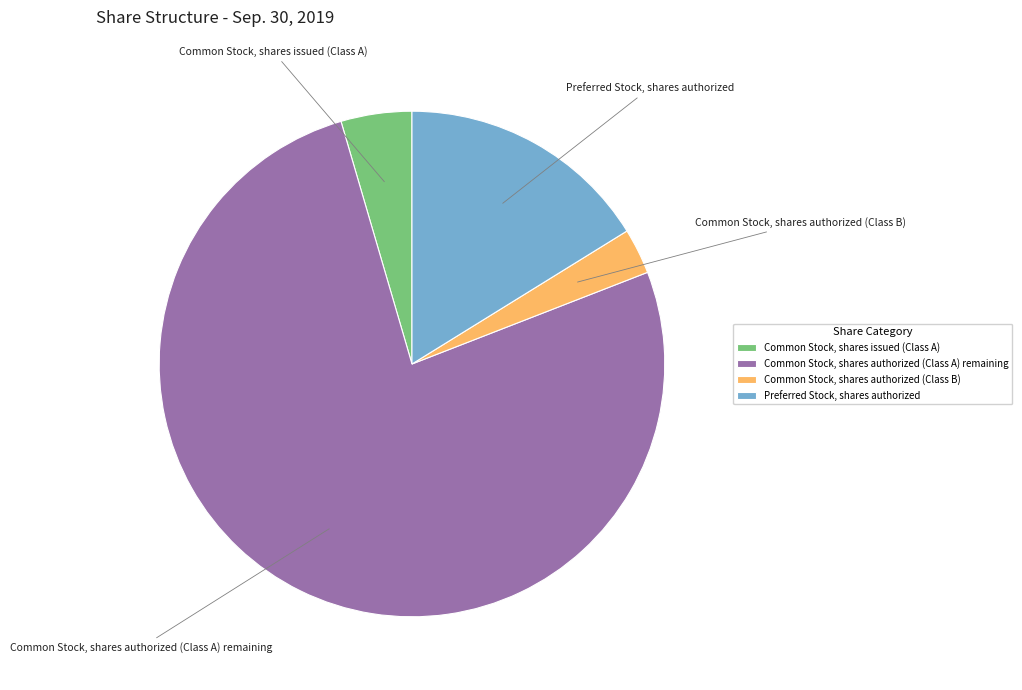

What is the smallest slice in the pie chart?

Common Stock, shares authorized (Class B)